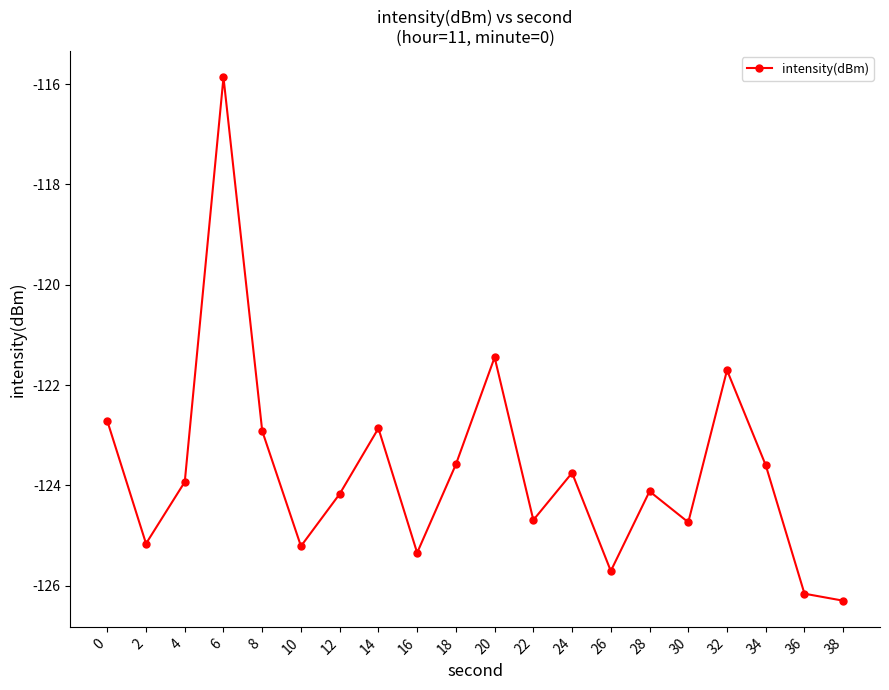

What is the sum of all values?

-2474.0